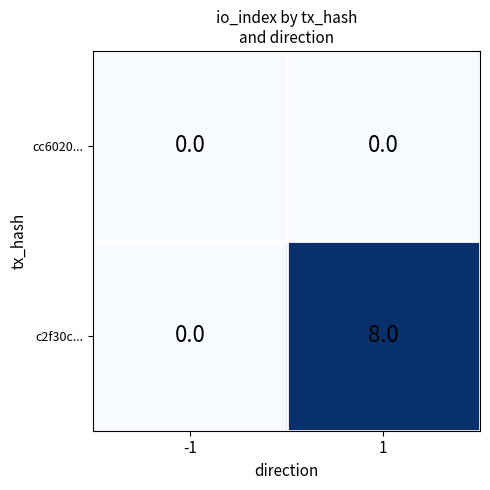

Is the value of c2f30c... at 1 greater than the value of cc6020... at -1?

Yes